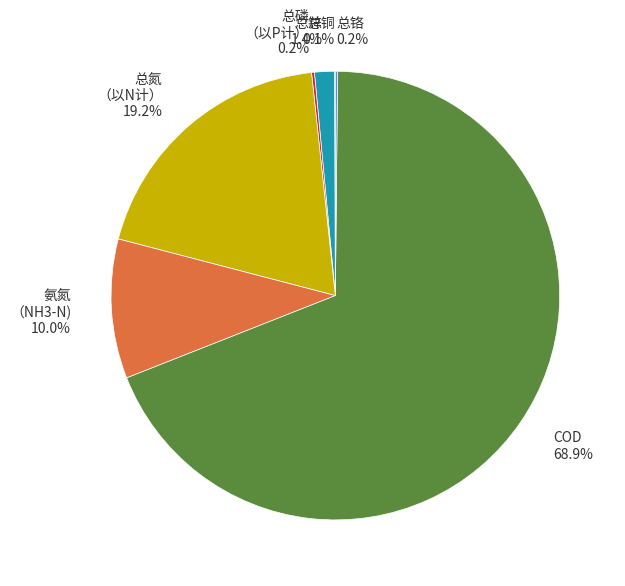

Which category has the biggest portion of the pie?

COD